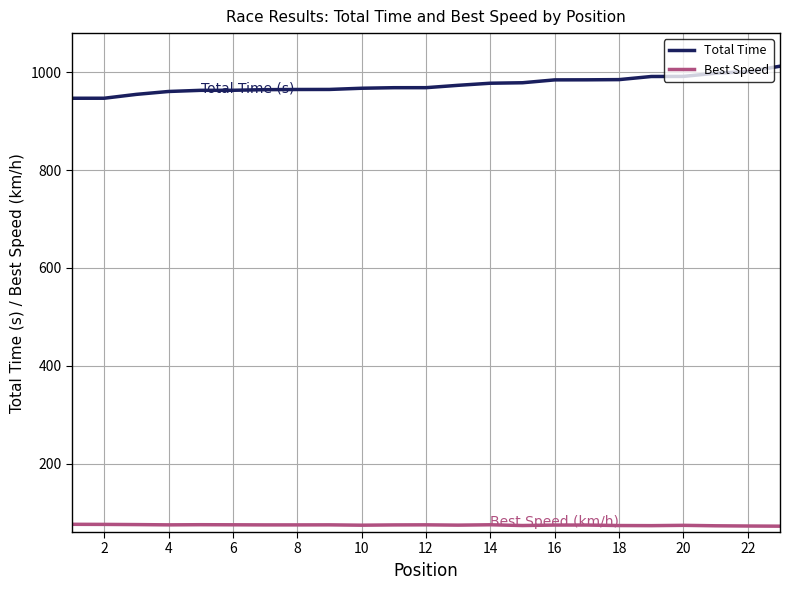

True or false: Total Time and Best Speed cross at least once.

False